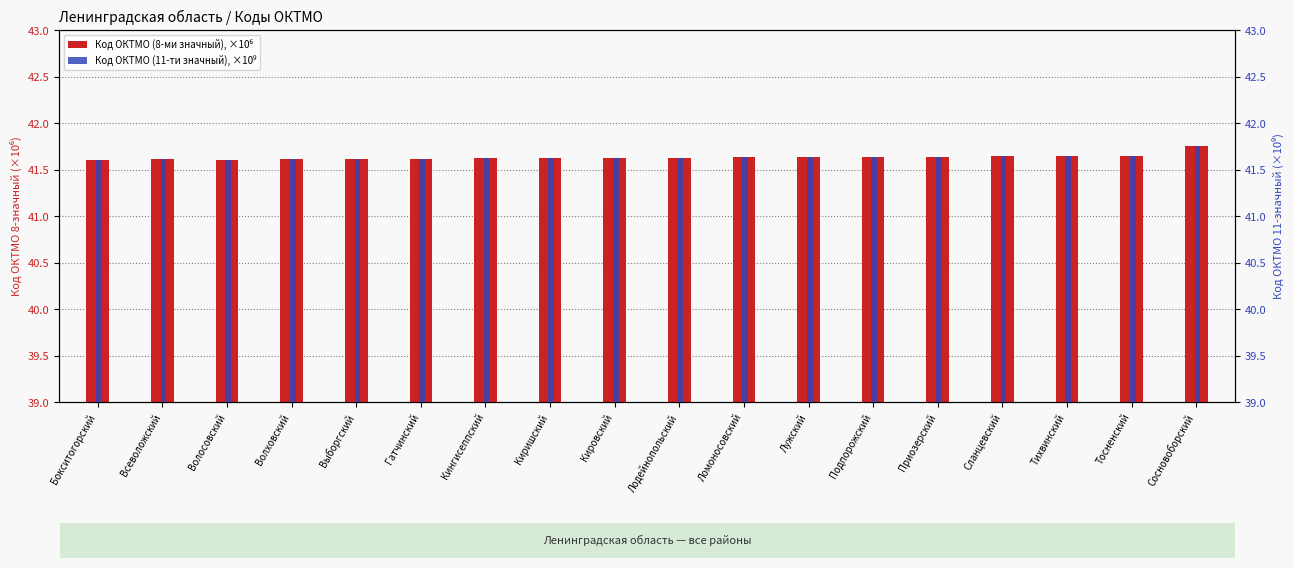

At how many categories does at least one series exceed 41?

18